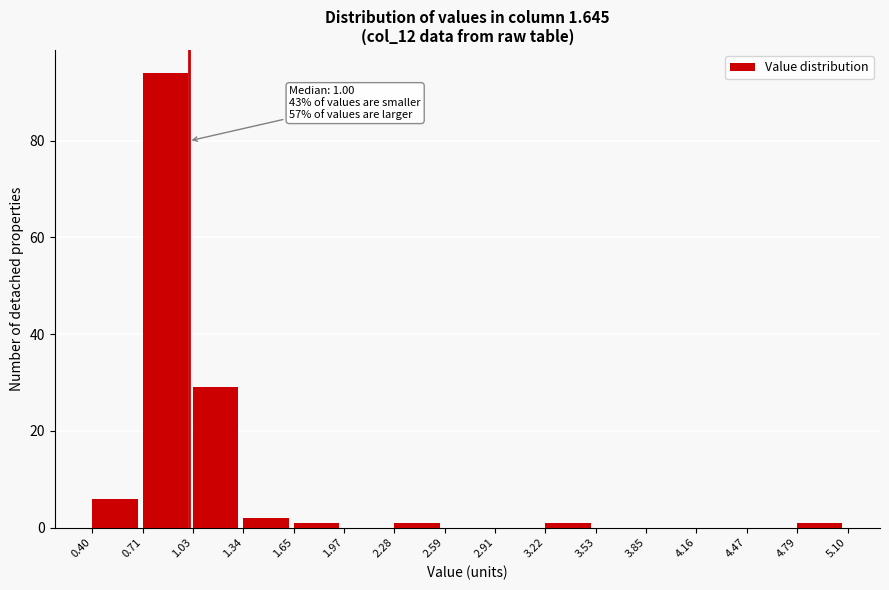

Over which range of the x-axis is the bar tallest?

0.71 to 1.03